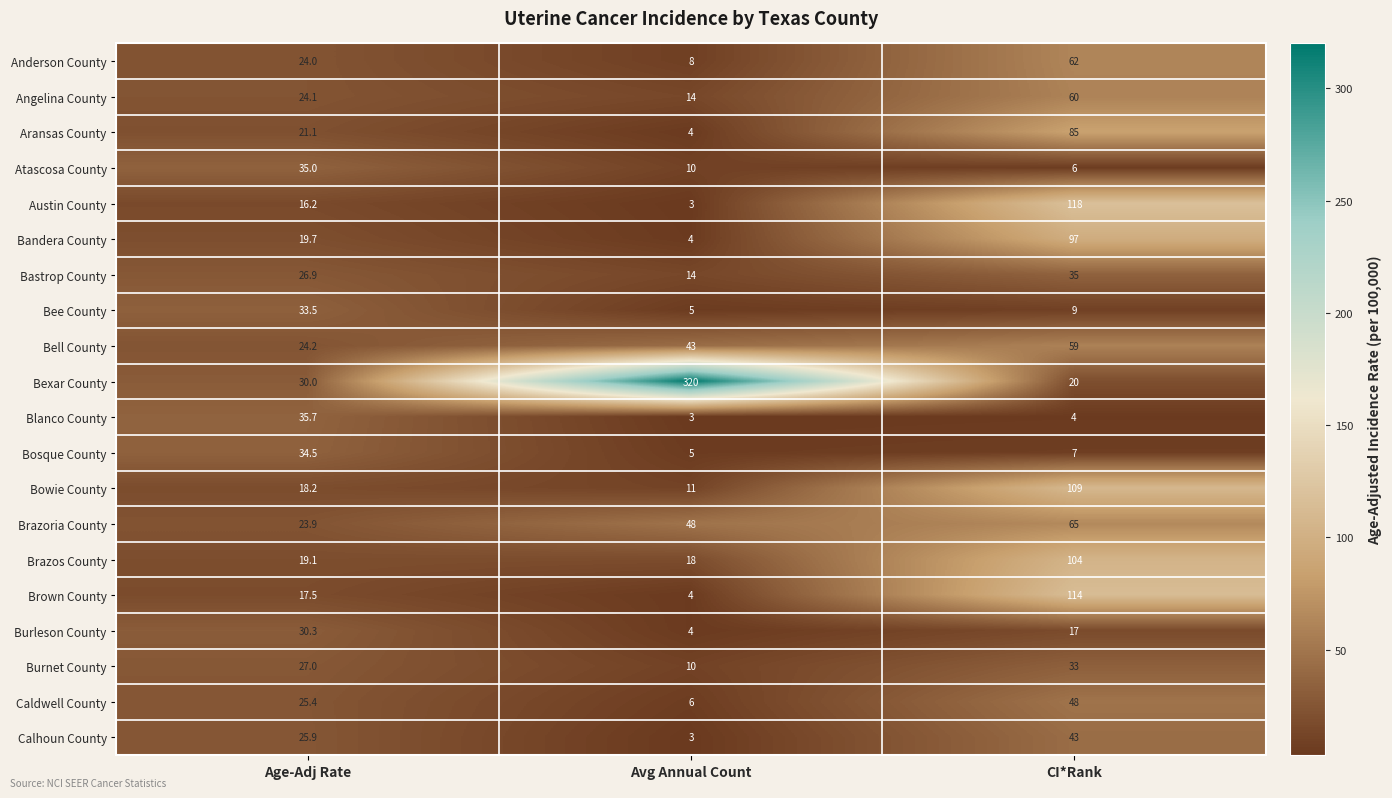

At which label is Brazos County closest to 61?

Age-Adj Rate